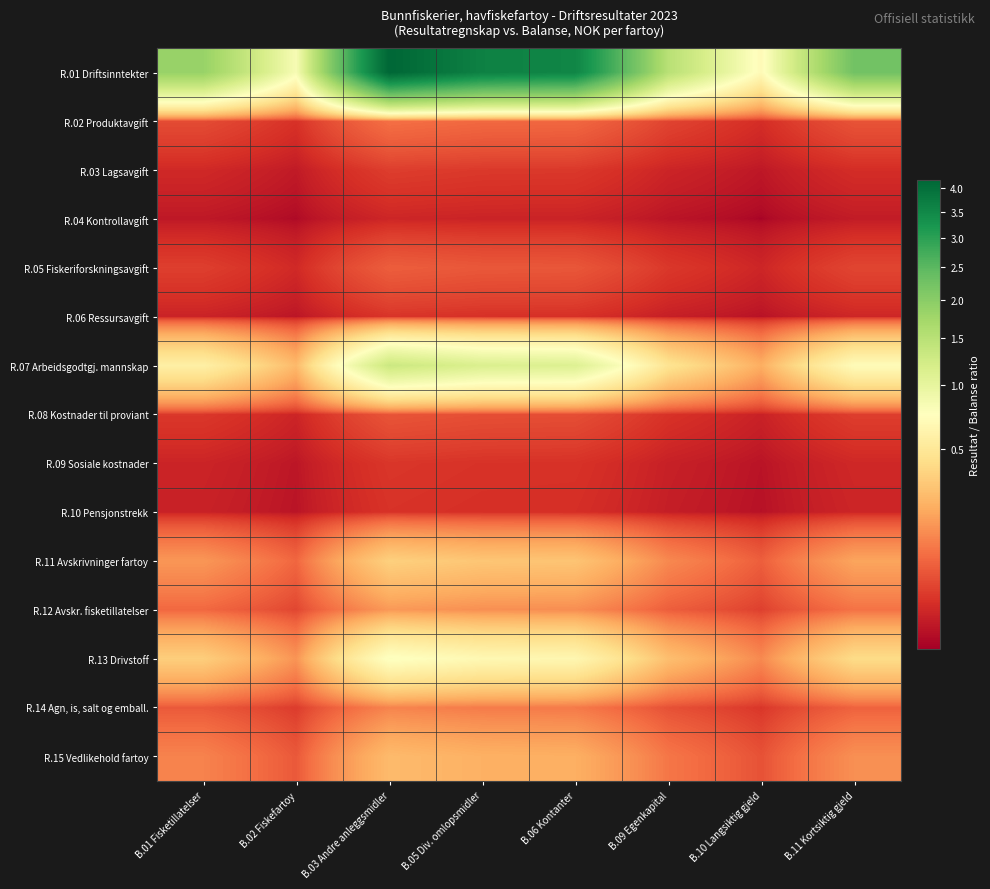

How many series are shown in this chart?

15